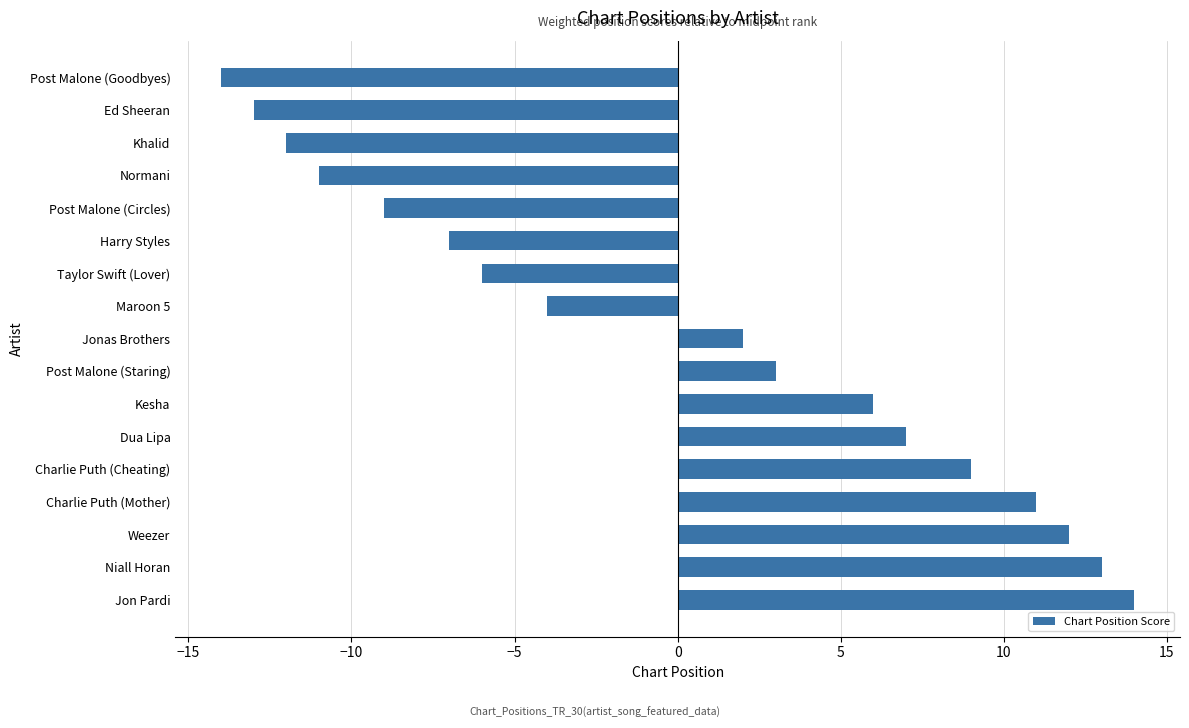

At which category does the chart reach its peak across all series?

Jon Pardi